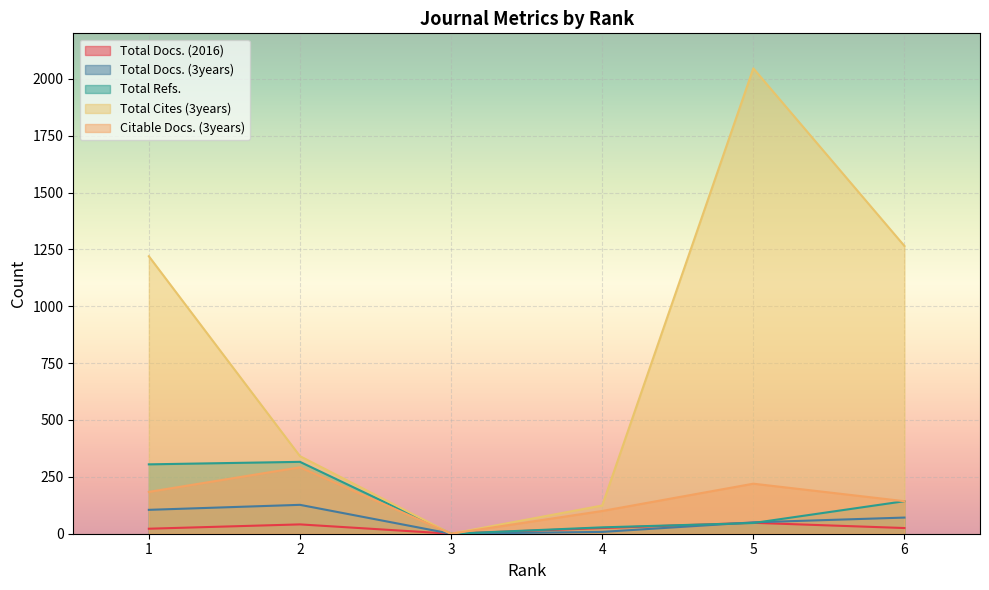

Where is the first local minimum for Citable Docs. (3years)?

3